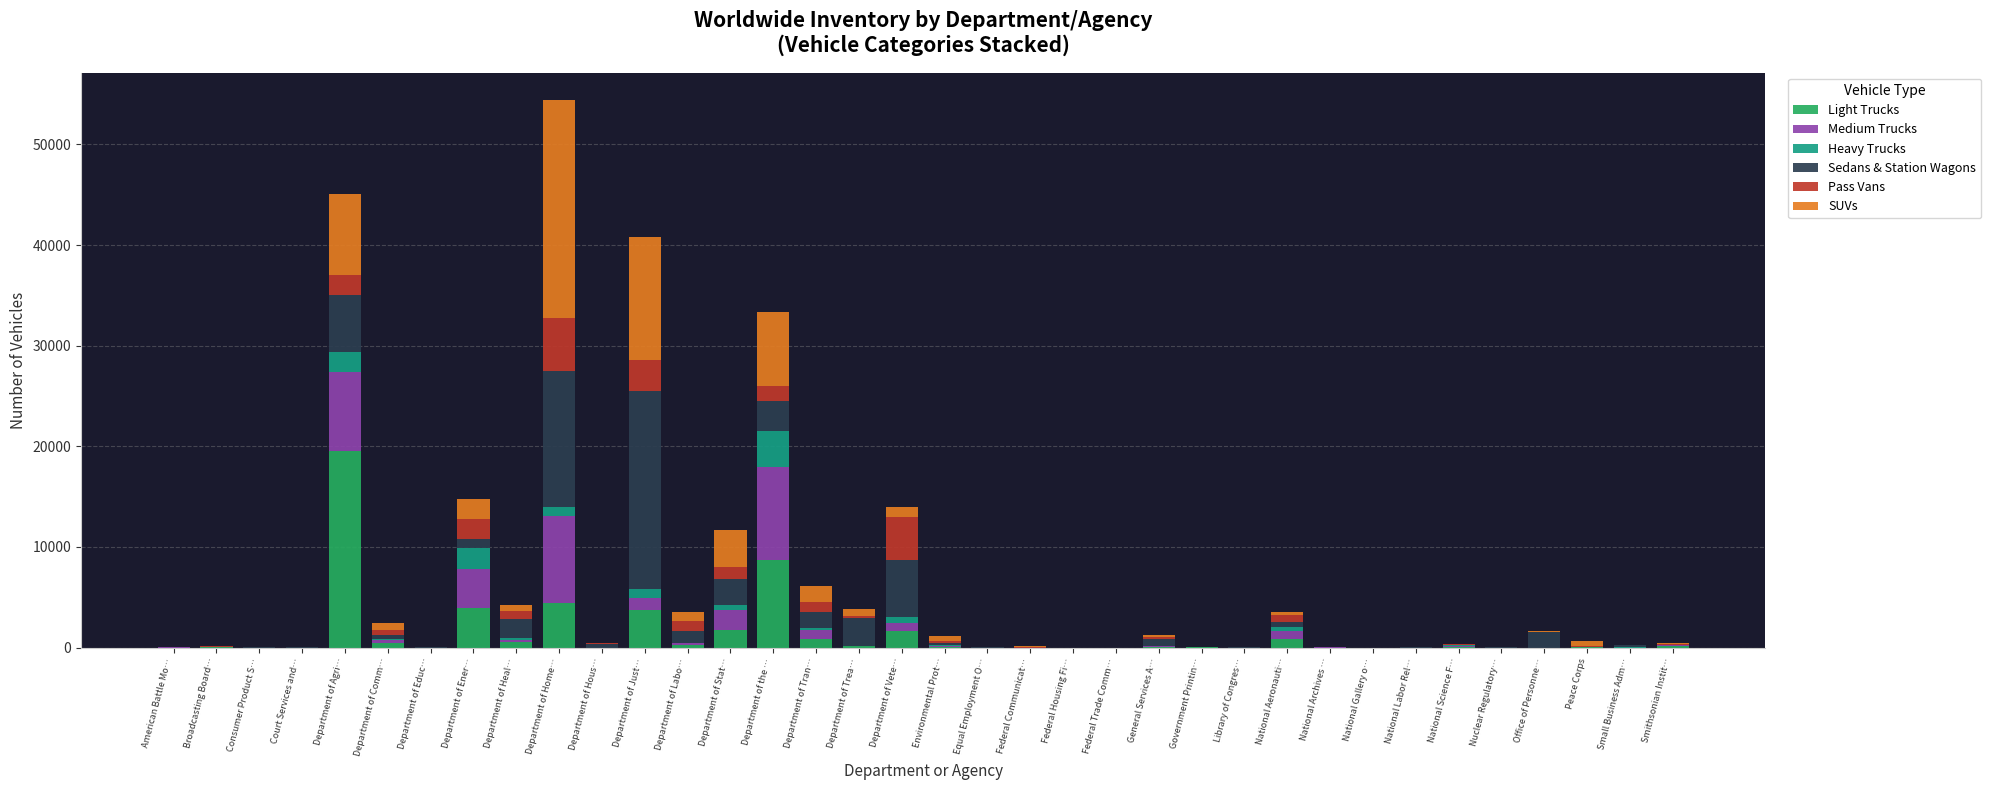

At which category is the sum across all series the highest?

Department of Home…